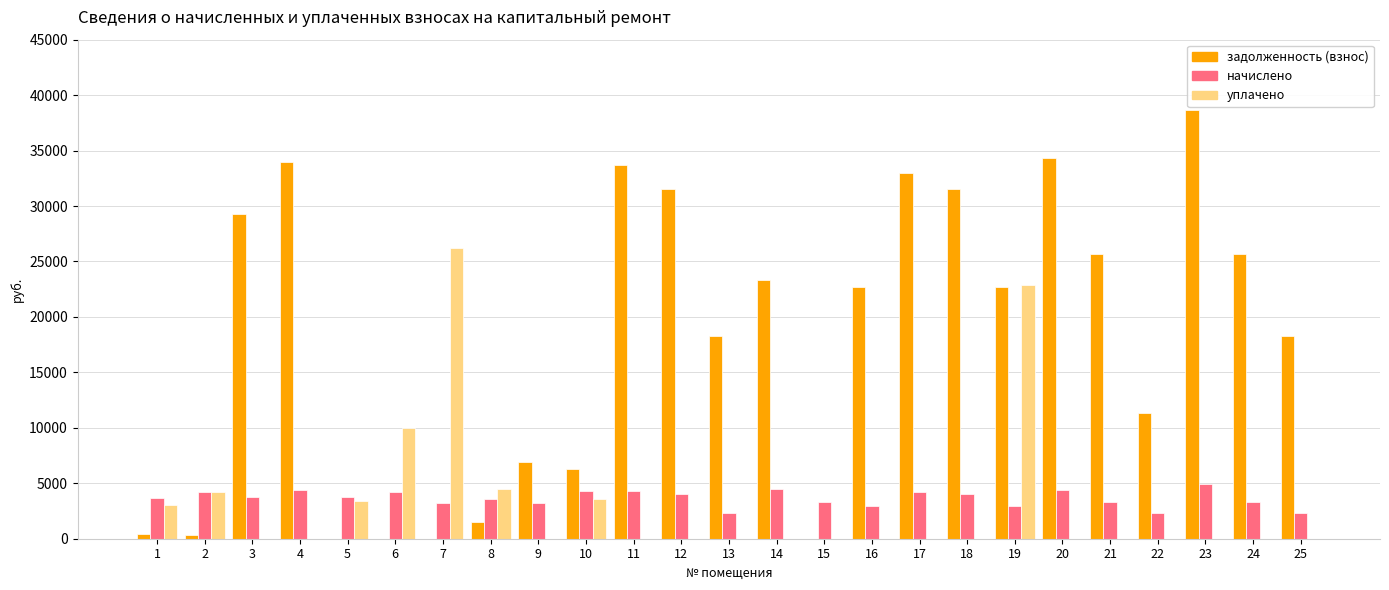

Count the number of categories in the chart.

25